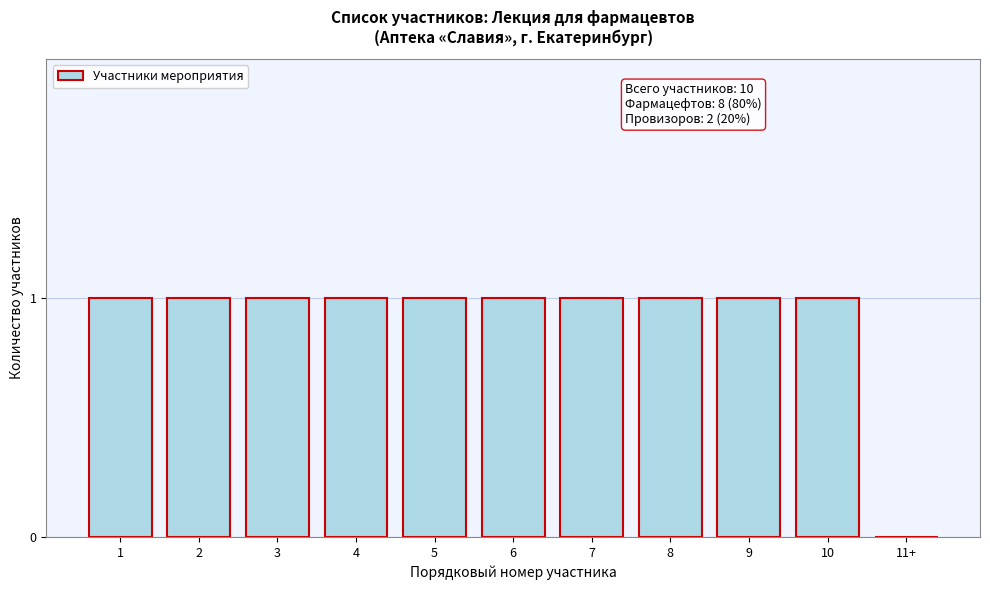

Reading left to right, extract all data points from this chart.

1=1	2=1	3=1	4=1	5=1	6=1	7=1	8=1	9=1	10=1	11+=0